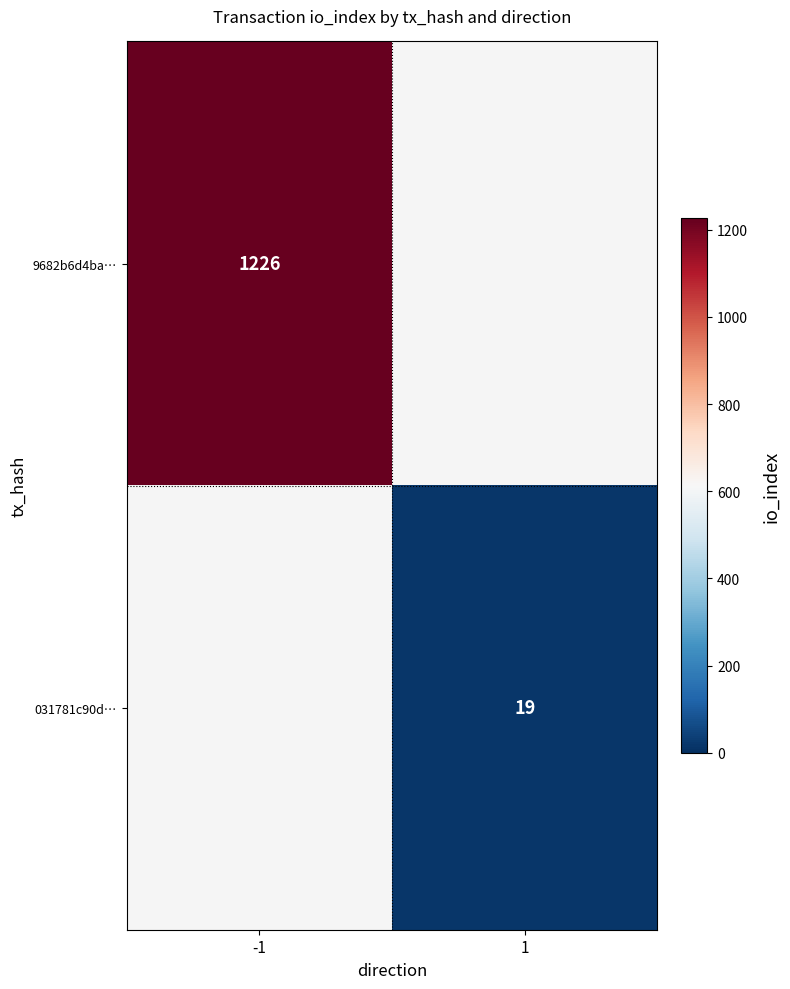

How many distinct data groups are displayed?

2